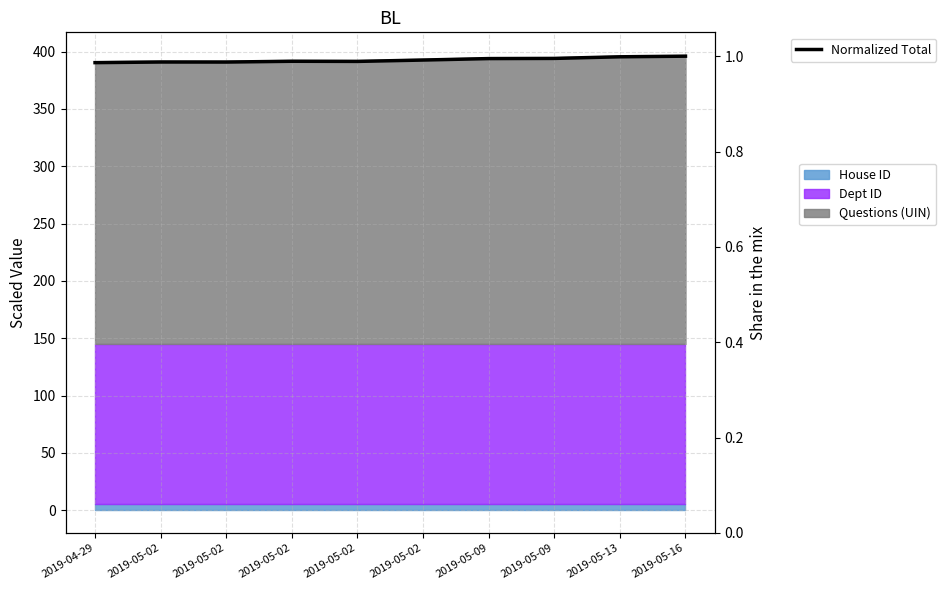

Reading left to right, extract all data points from this chart.

1.0	1.0	1.0	1.0	1.0	1.0	1.0	1.0	1.0	1.0